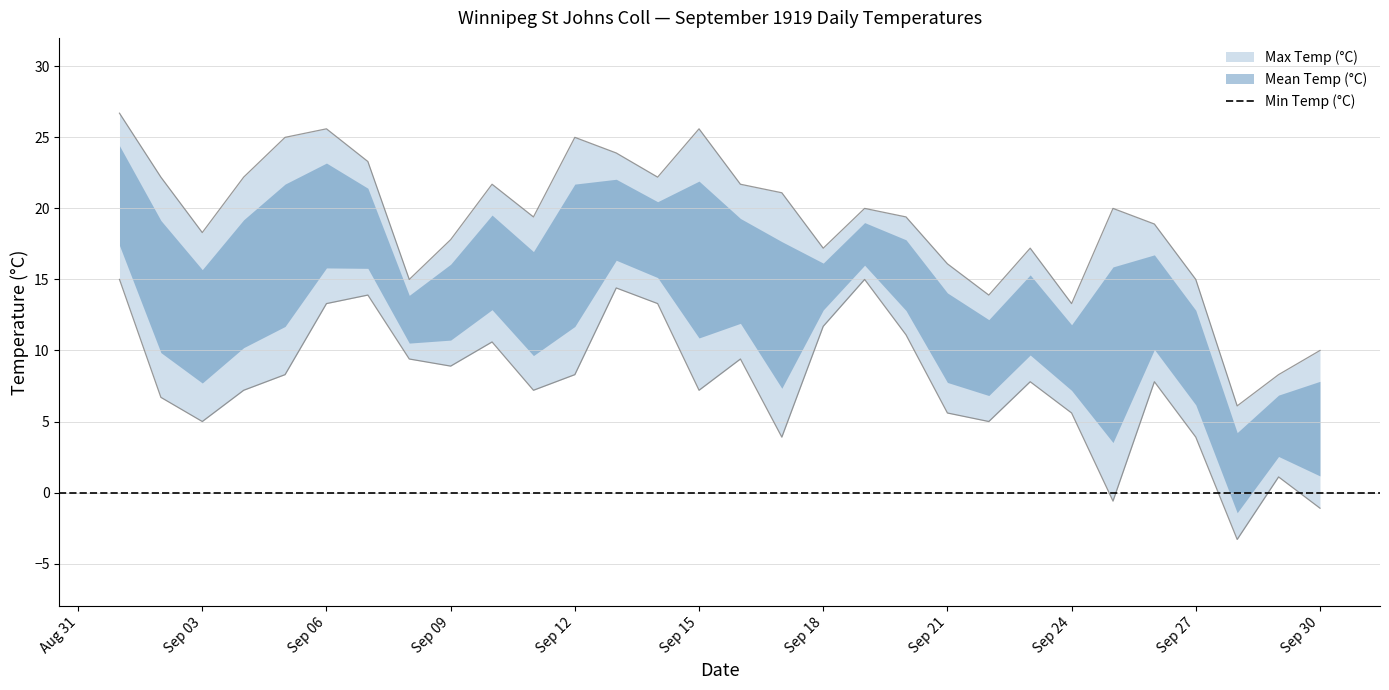

True or false: Max Temp (°C) and Min Temp (°C) intersect in this chart.

False